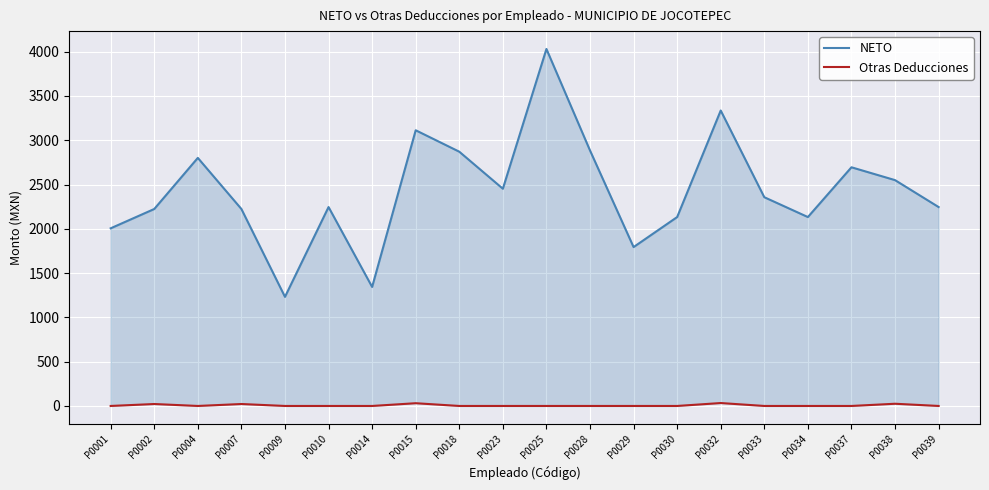

True or false: Otras Deducciones has a value of 0 at P0028.

True